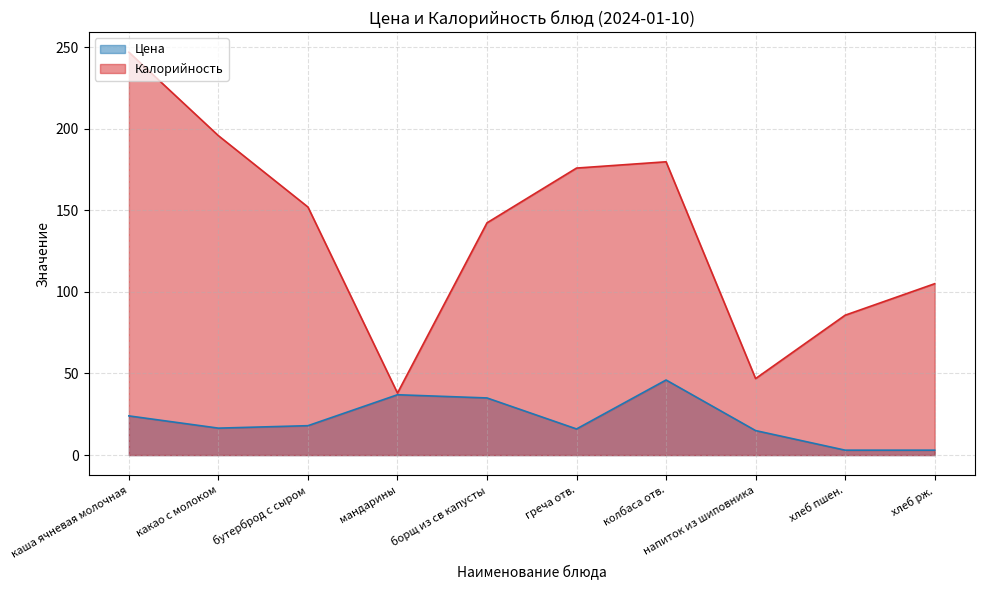

How many values in the Калорийность series exceed 152?

4